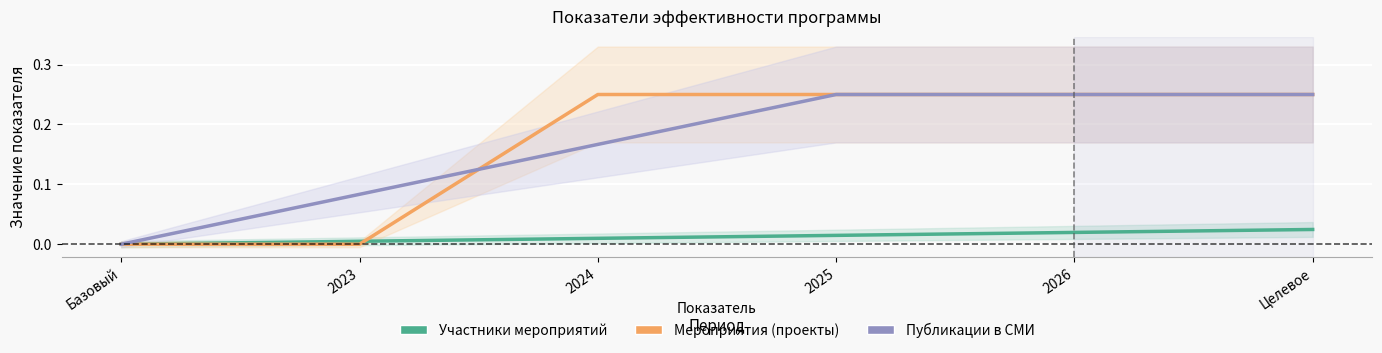

At which category is the sum across all series the highest?

Целевое